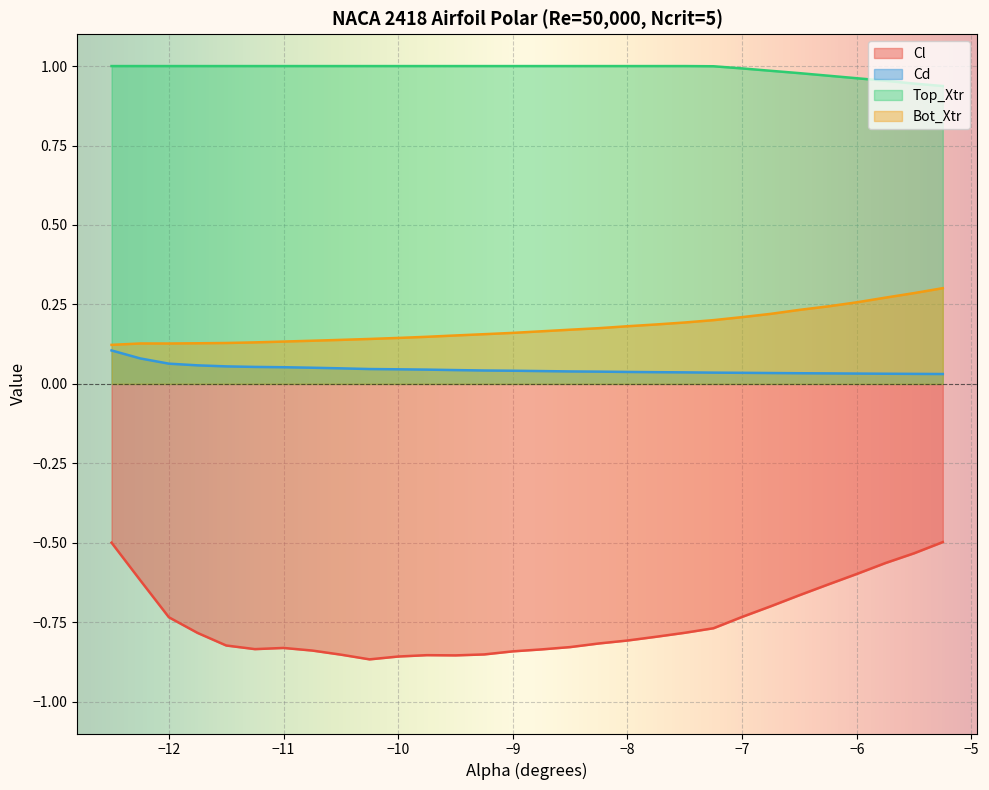

List the series in order of their peak value, lowest first.

Cl, Cd, Bot_Xtr, Top_Xtr